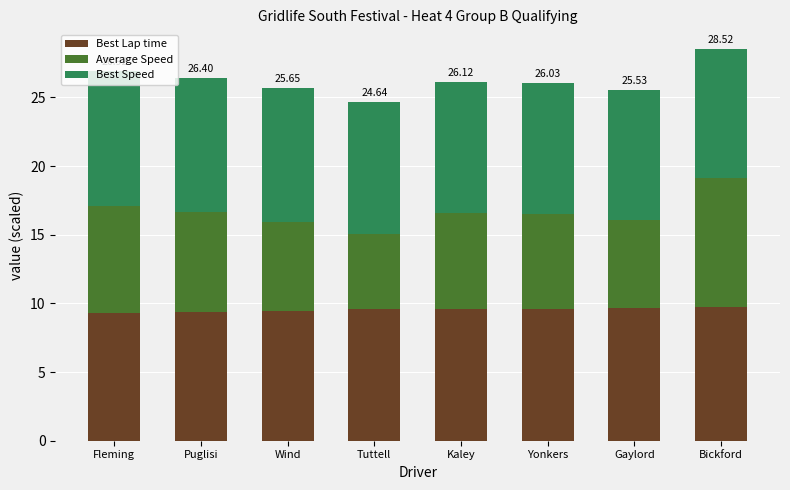

What is the total value across all series at Bickford?

28.5